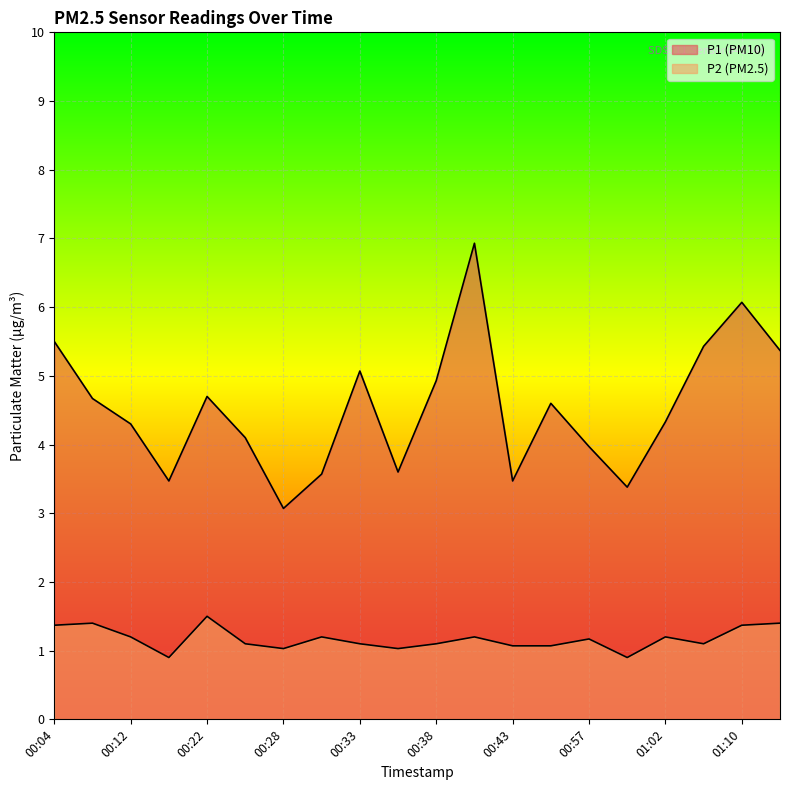

True or false: P2 and P1 cross at least once.

False